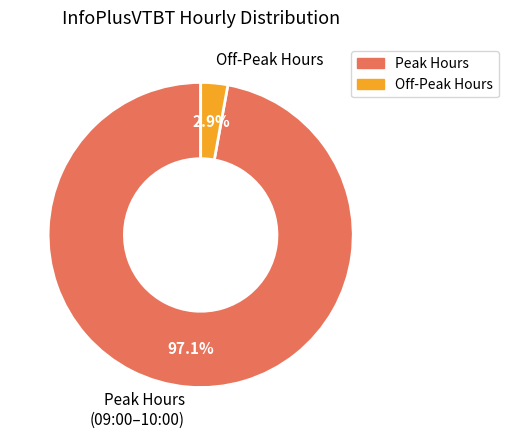

What is the largest slice in the pie chart?

Peak Hours (09:00–10:00)